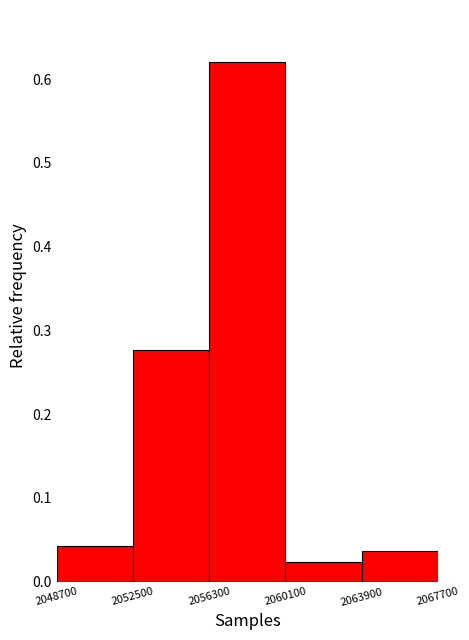

Reading left to right, list every bar in this chart as the range it spans on the x-axis followed by its height. The values are not printed on the chart, so give them approximately, as read against the axis.

2048700 to 2052500: 0.04
2052500 to 2056300: 0.28
2056300 to 2060100: 0.62
2060100 to 2063900: 0.02
2063900 to 2067700: 0.04